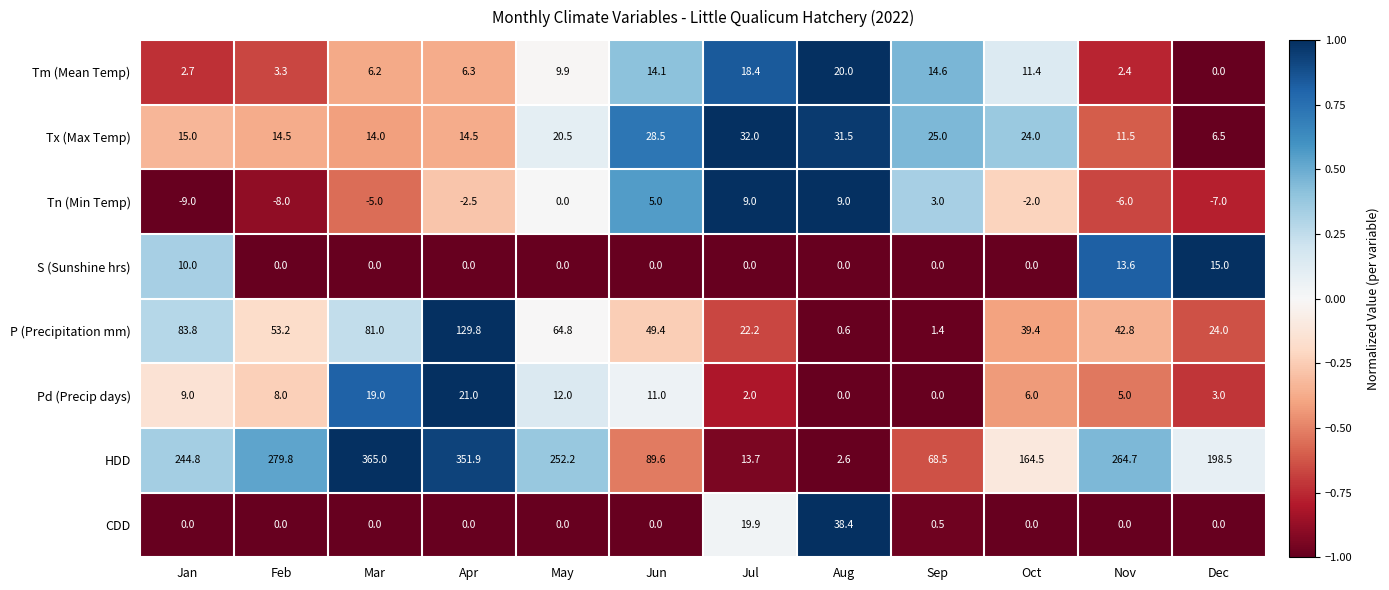

At how many categories does at least one series exceed 0?

12